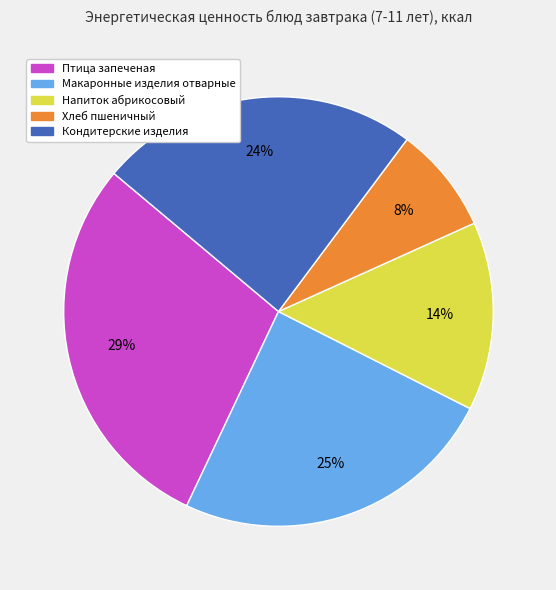

Is the sum of Напиток абрикосовый and Макаронные изделия отварные greater than half?

No